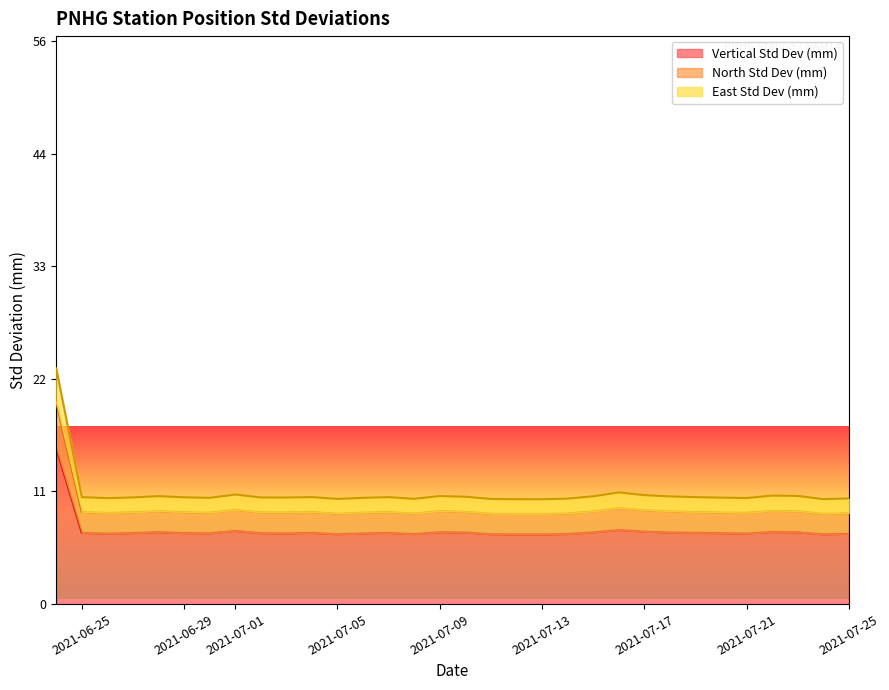

How many distinct data groups are displayed?

3